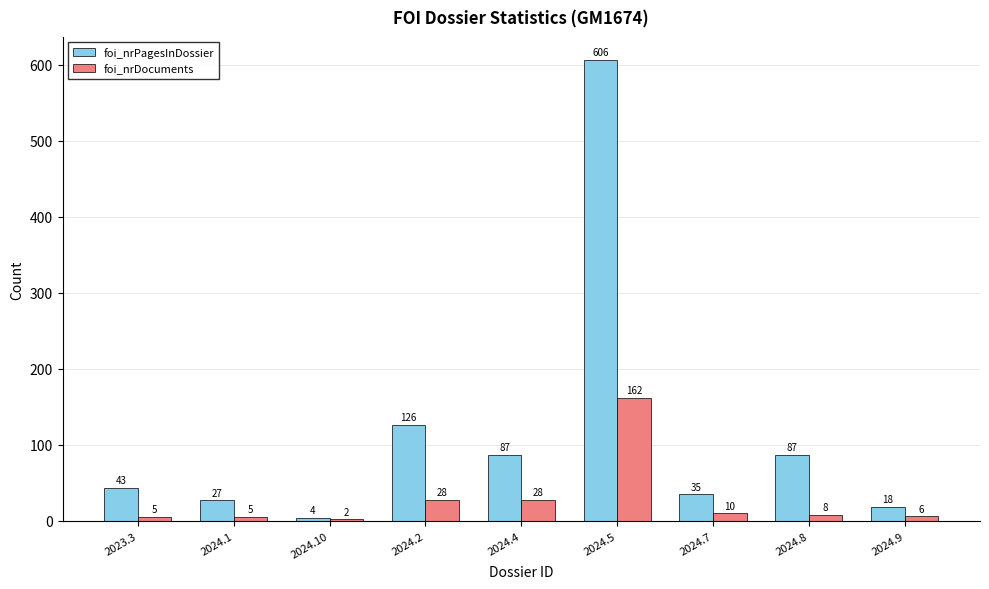

What is the spread (max minus min) of values at 2024.8?

79